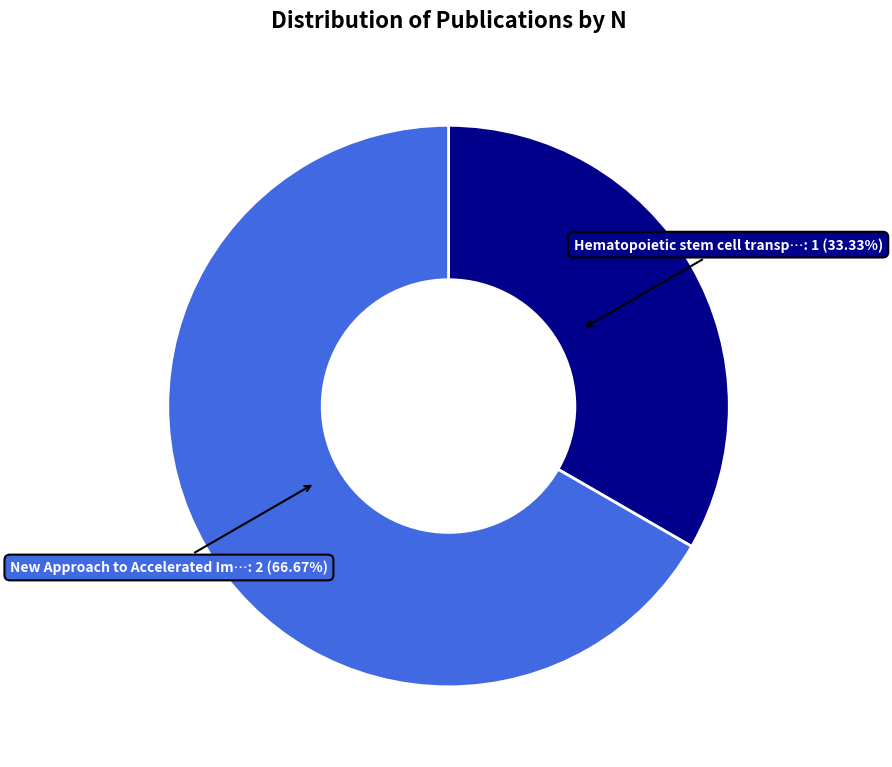

How many segments does this pie chart have?

2